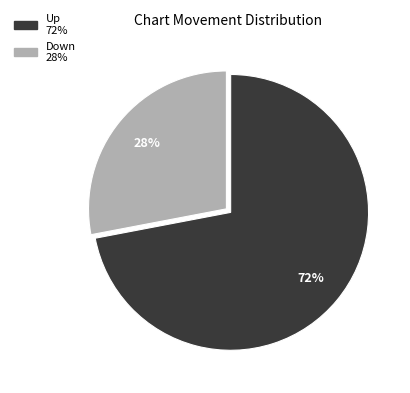

Does any single category account for the majority?

Yes